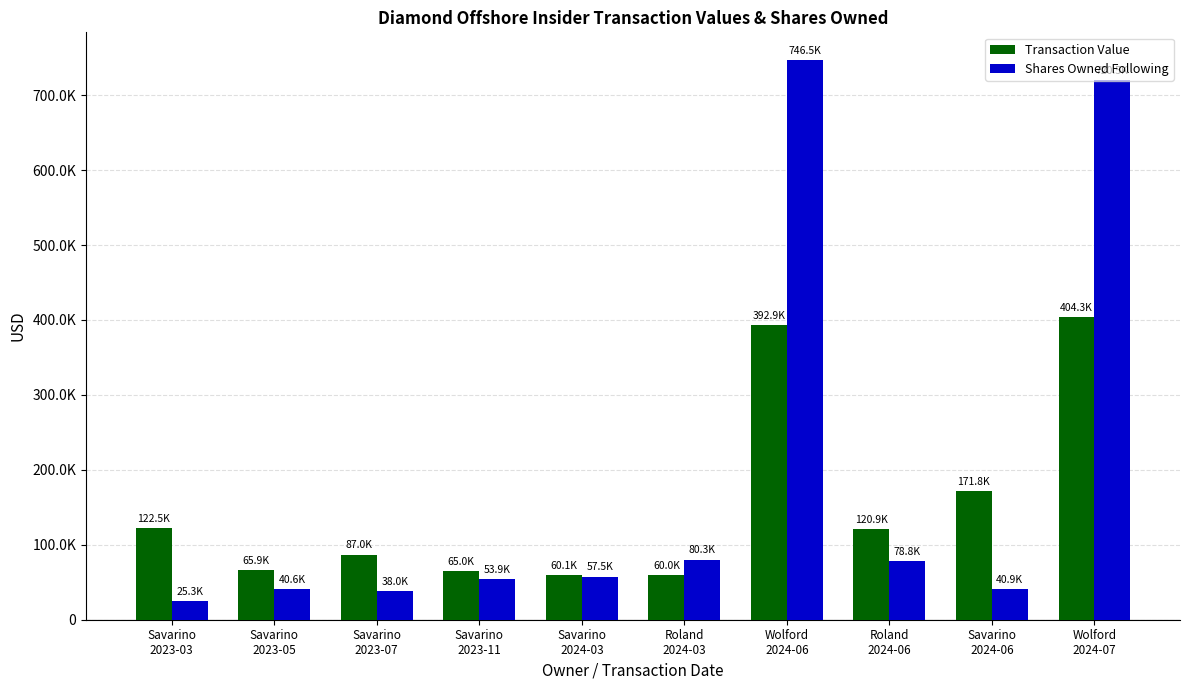

At Savarino
2024-03, list the series in order from smallest to largest.

Shares Owned Following, Transaction Value